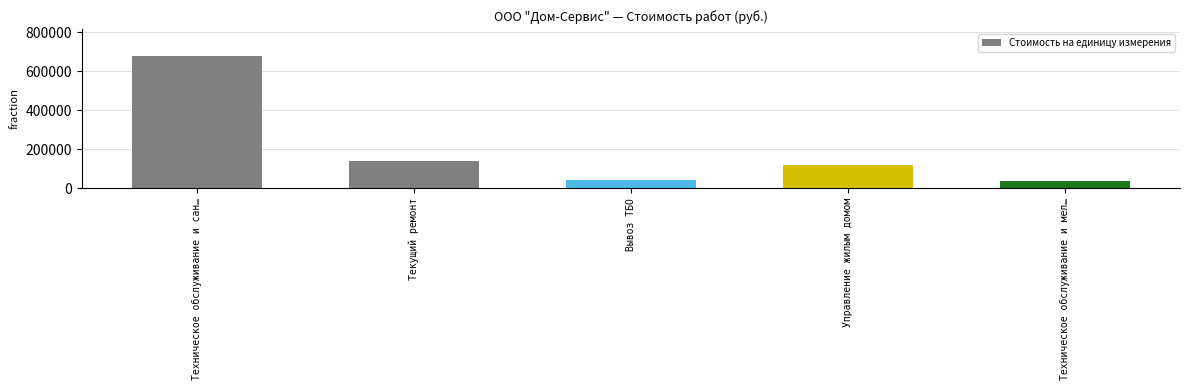

What is the label of the 2nd bar from the right?

Управление жилым домом